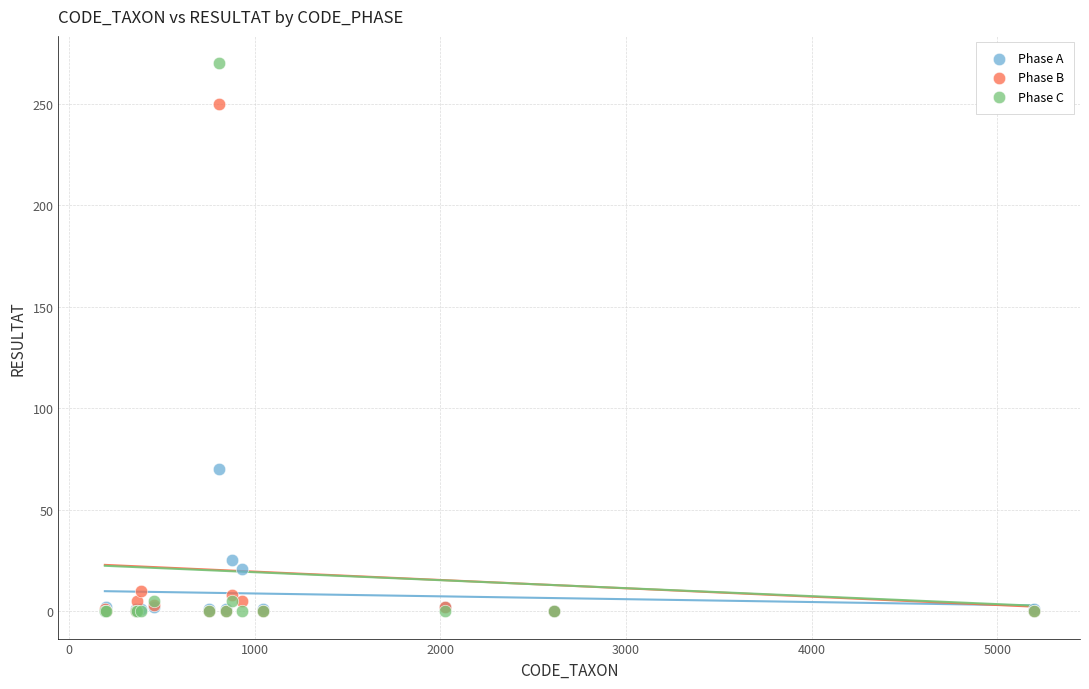

In the Phase B series, what Y value is closest to 125?

10